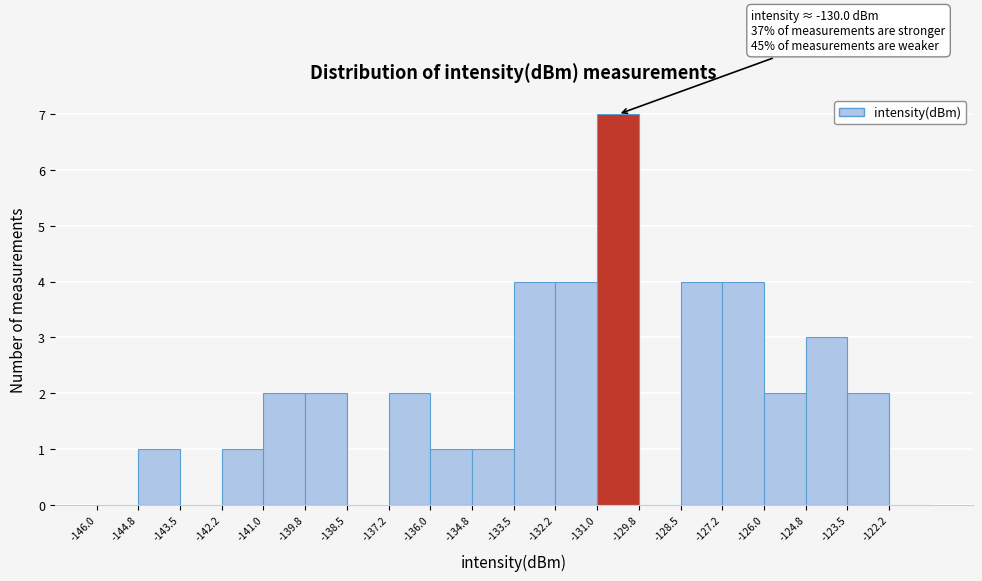

Over which range of the x-axis is the bar tallest?

-131.00 to -129.75